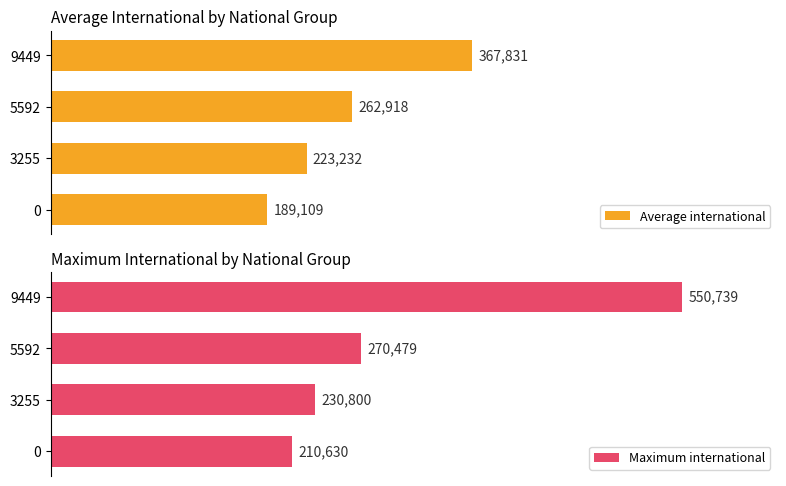

How many bars are there in each group?

2